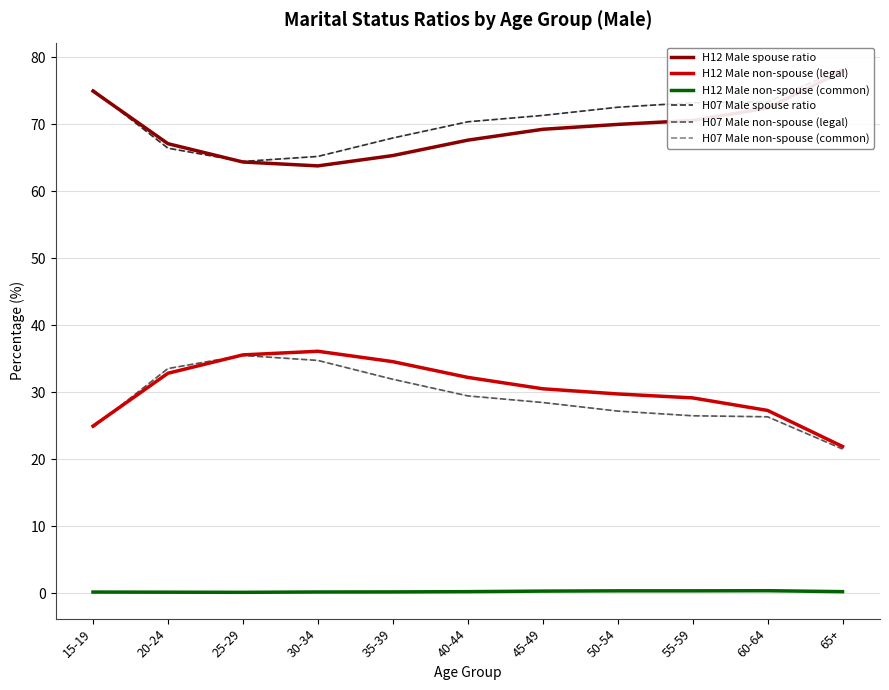

At which category is the sum across all series the highest?

30-34